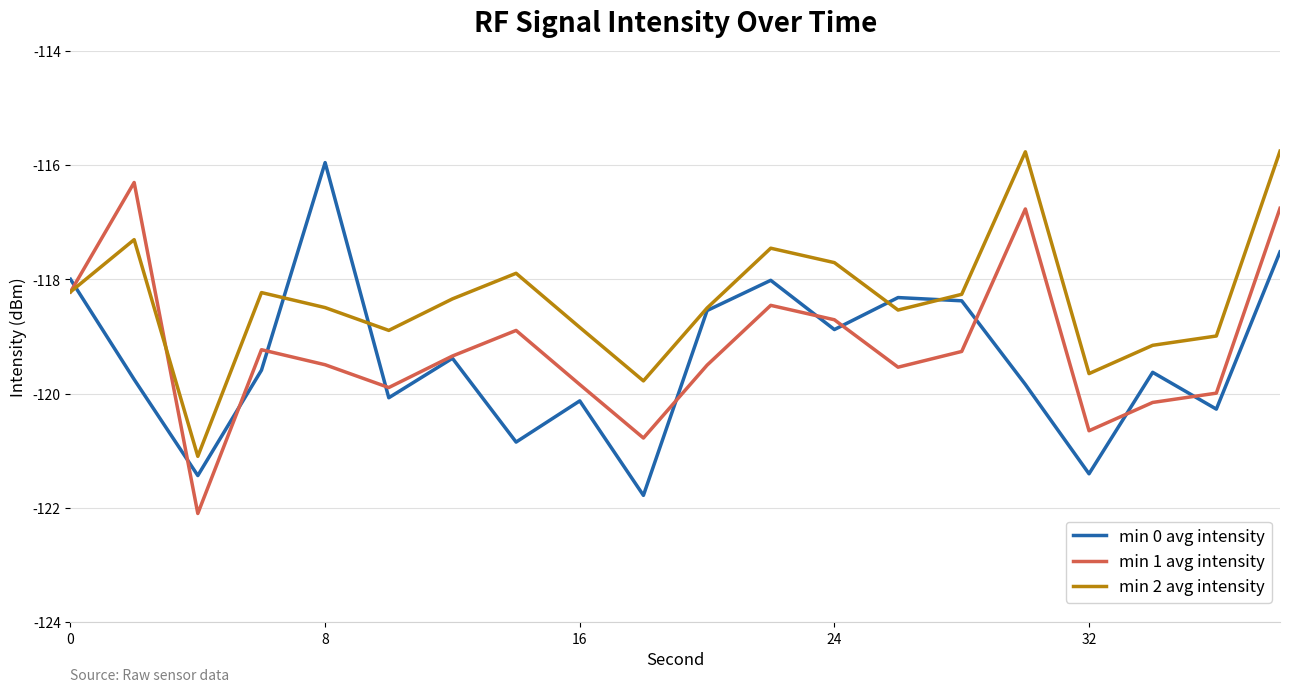

What are all the series names shown in the legend?

min 0 avg intensity, min 1 avg intensity, min 2 avg intensity